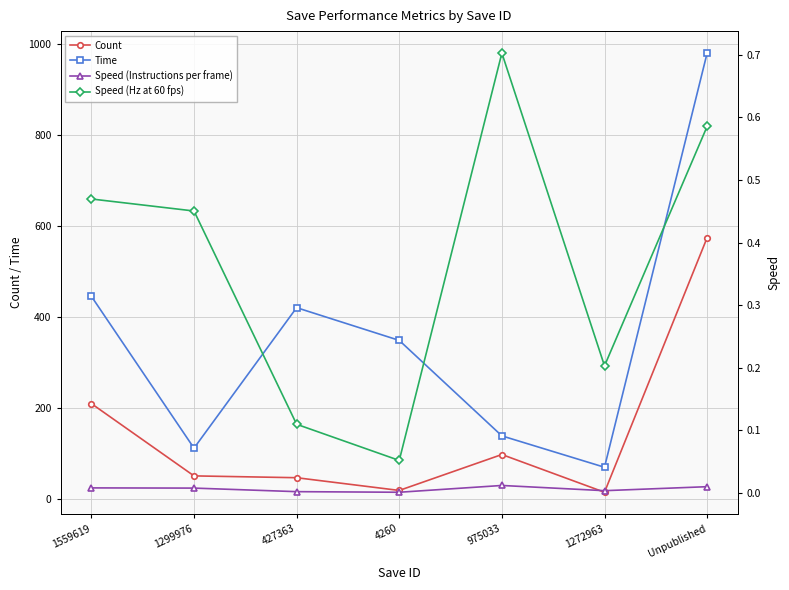

Which series changed the most between 1559619 and 975033?

Time